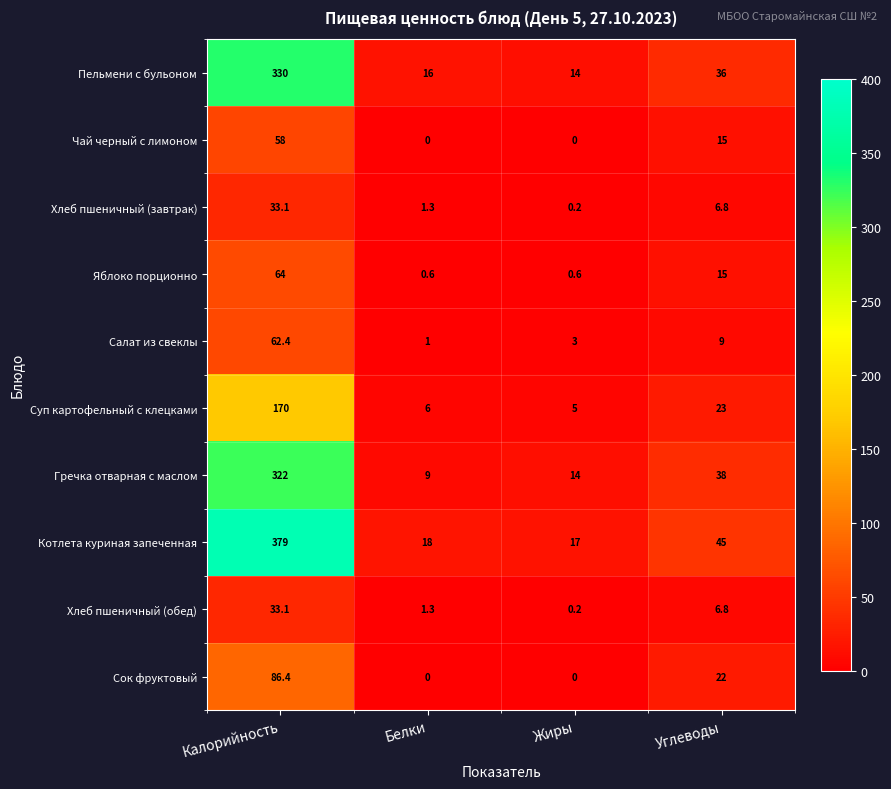

Which series has the largest range (max minus min)?

Котлета куриная запеченная